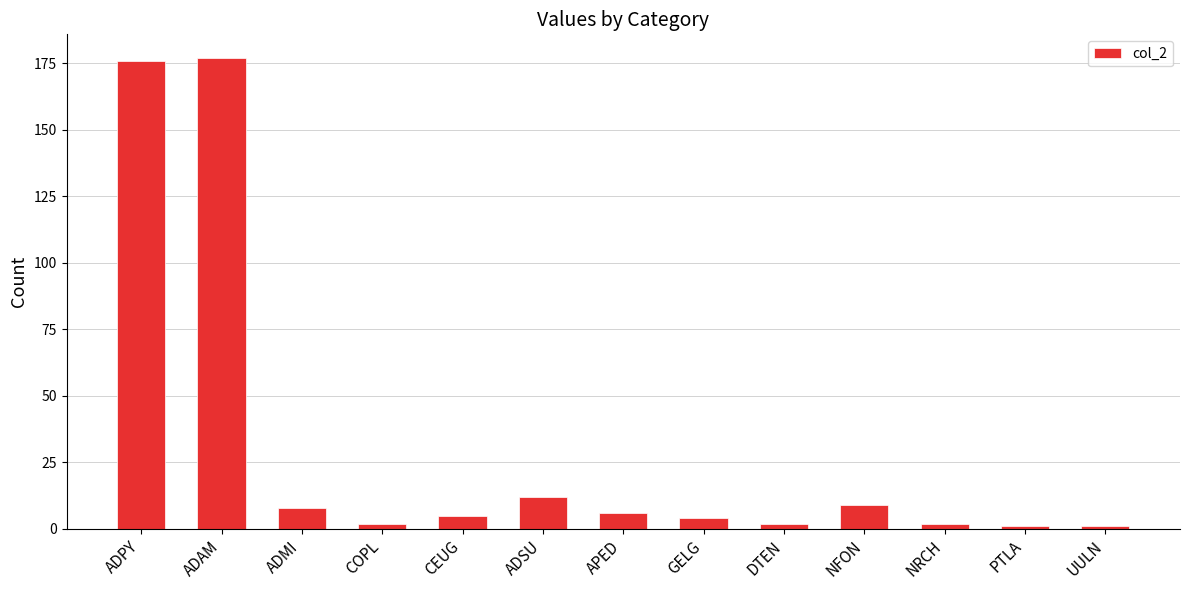

What is the label of the 5th bar from the right?

DTEN